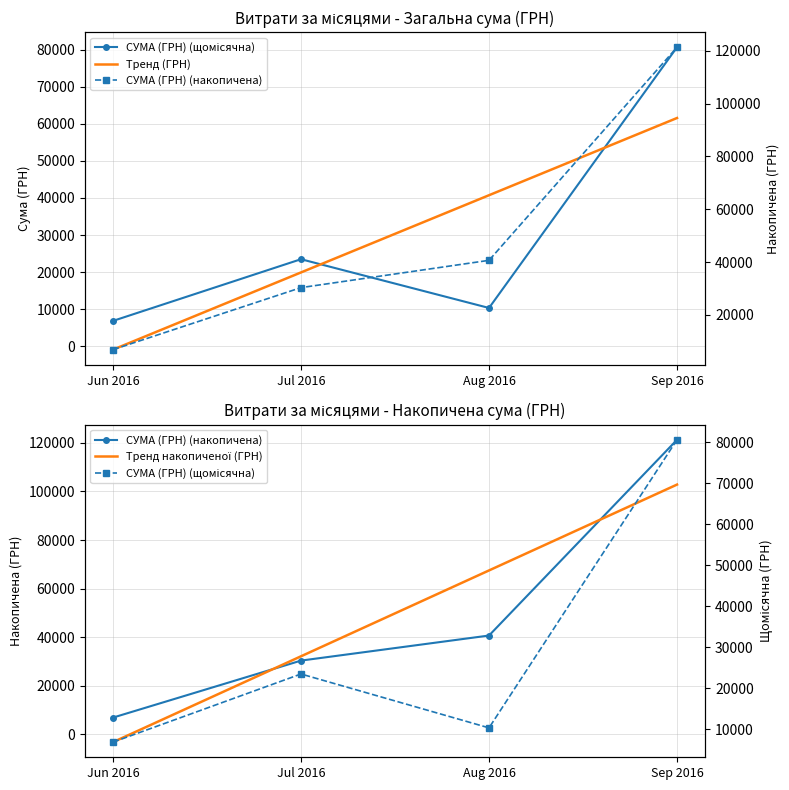

Which series has the largest total across all categories?

Тренд накопиченої (ГРН)